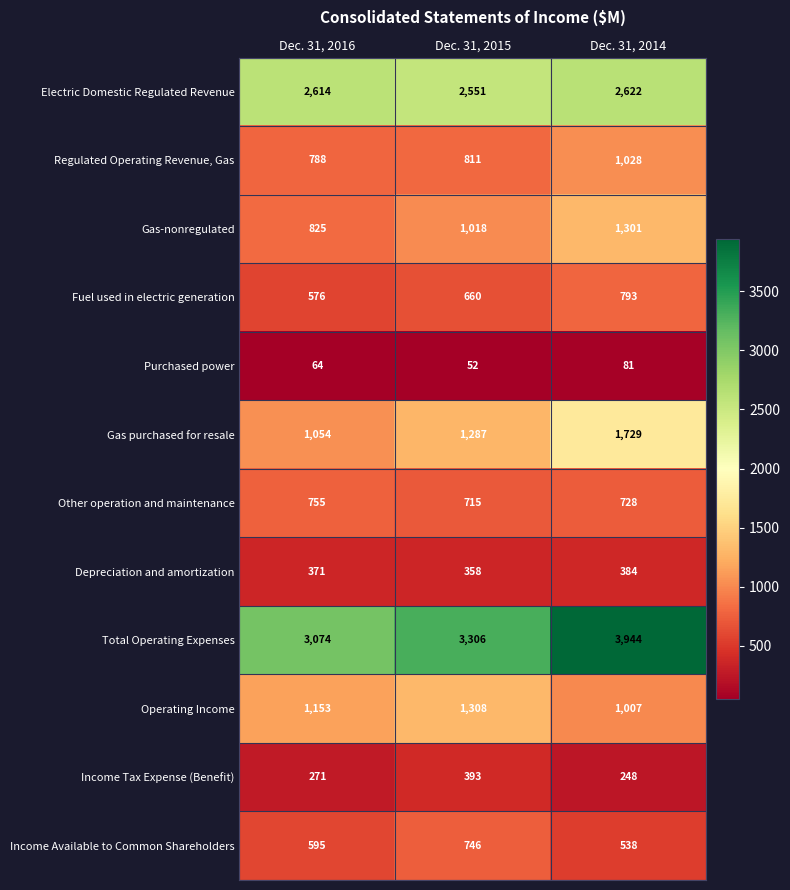

The value of Operating Income at Dec. 31, 2014 is 1007. True or false?

True